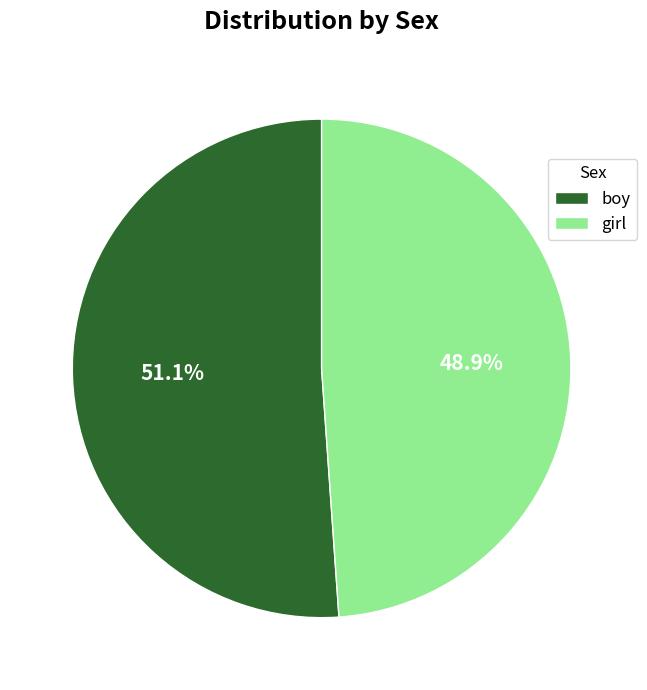

To the nearest percent, what portion does girl represent?

49%